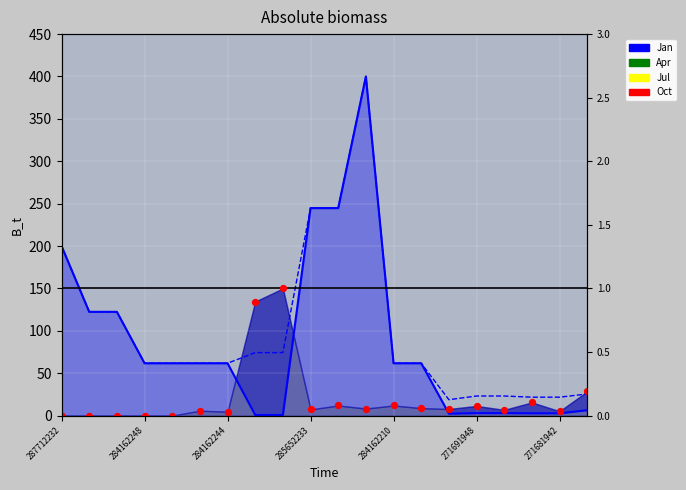

Which has a higher value, 13 or 8?

8